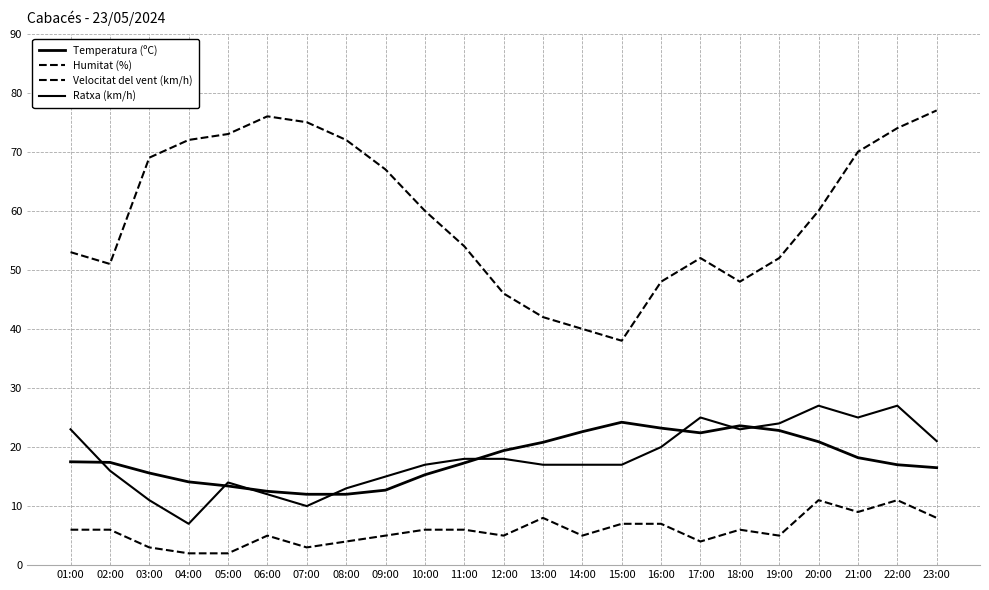

How many lines are shown in the chart?

4